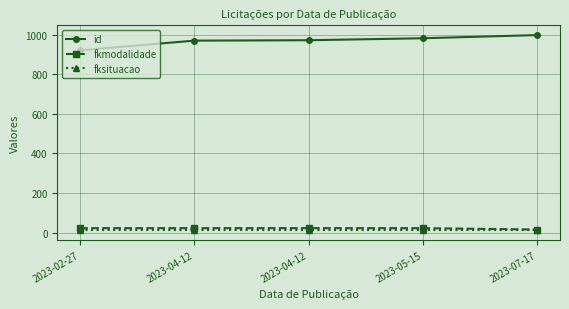

Reading left to right, list all the values displayed in this chart.

id: 921	970	972	982	998
fkmodalidade: 23	23	23	23	16
fksituacao: 13	13	13	13	13